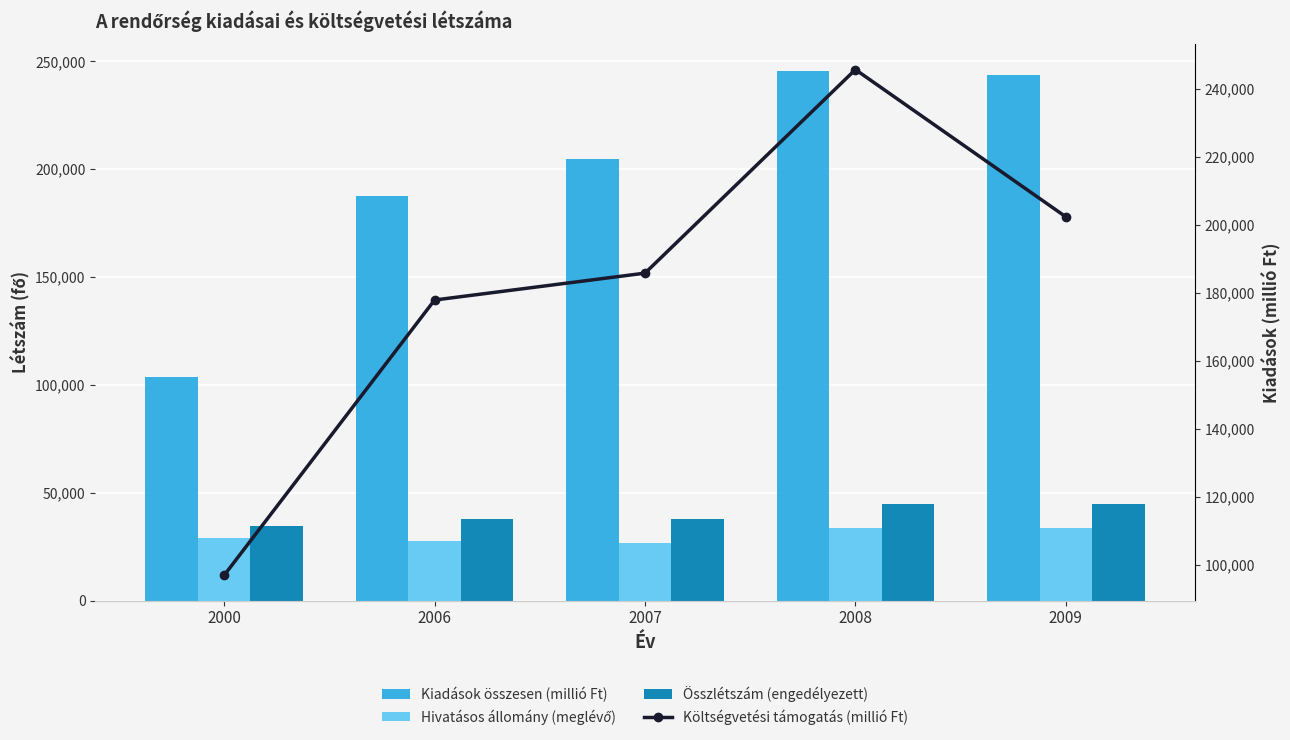

What is the average value of the Kiadások összesen (millió Ft) series?

197049.6